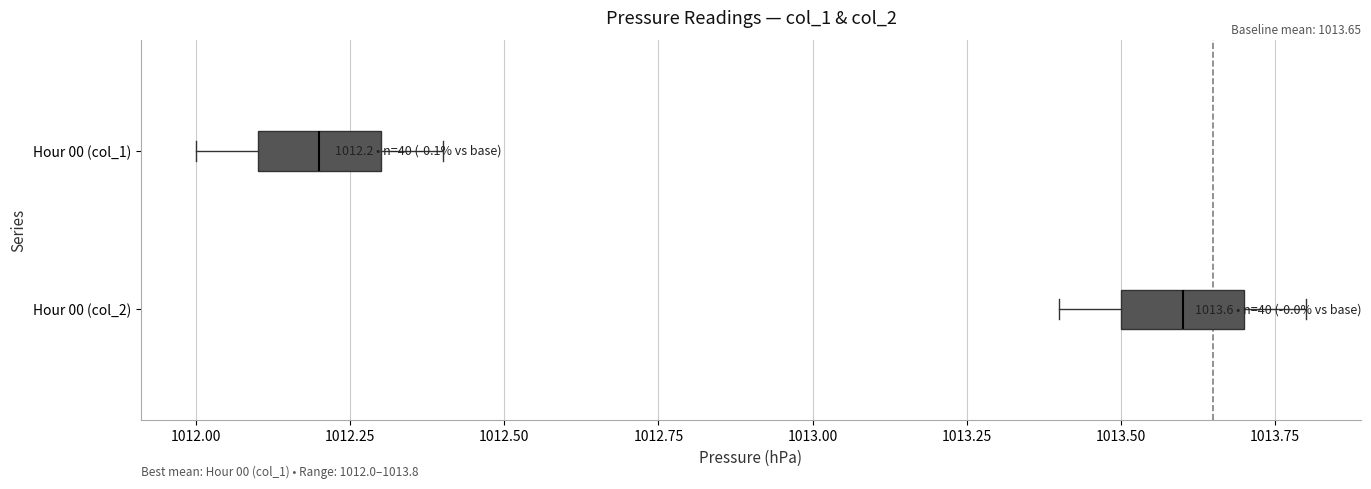

Which box has the furthest to the left median line?

Hour 00 (col_1)